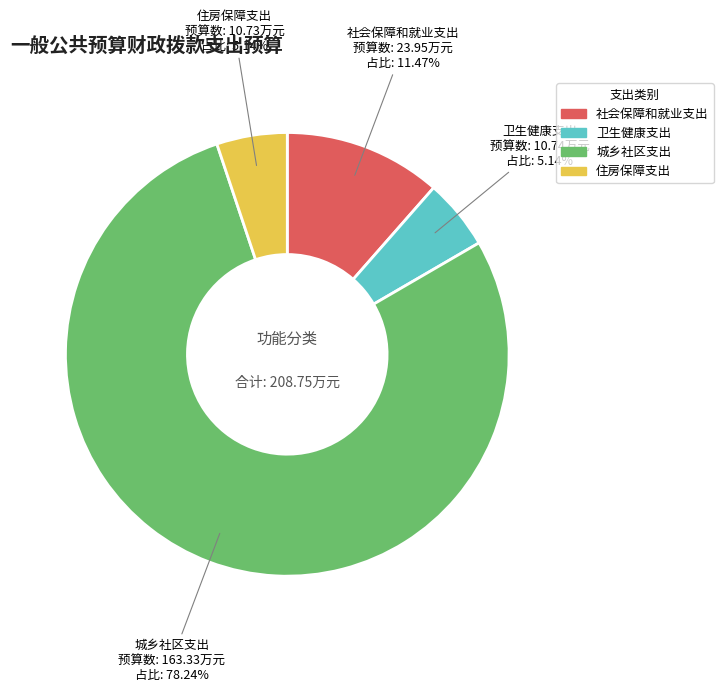

Count the number of slices in the pie.

4